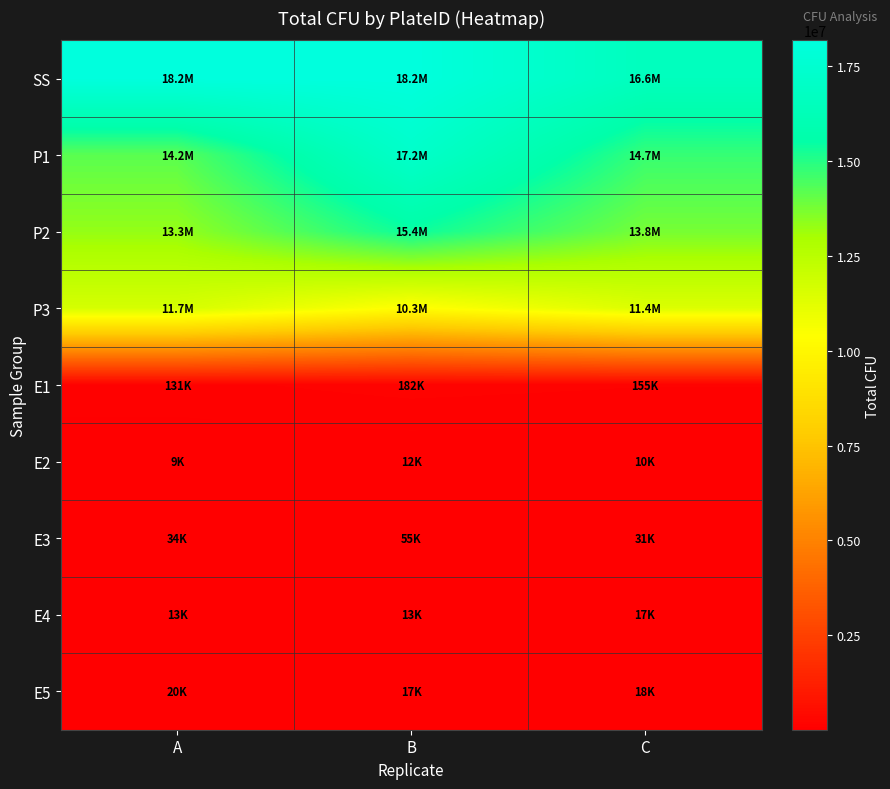

Reading left to right, list all the values displayed in this chart.

SS: A=18180000	B=18180000	C=16560000
P1: A=14198000	B=17205000	C=14725000
P2: A=13300000	B=15400000	C=13755000
P3: A=11655000	B=10290000	C=11445000
E1: A=131100	B=182400	C=155420
E2: A=9416	B=12144	C=10296
E3: A=33552	B=55440	C=31104
E4: A=13200	B=12840	C=16560
E5: A=19808	B=16992	C=18080